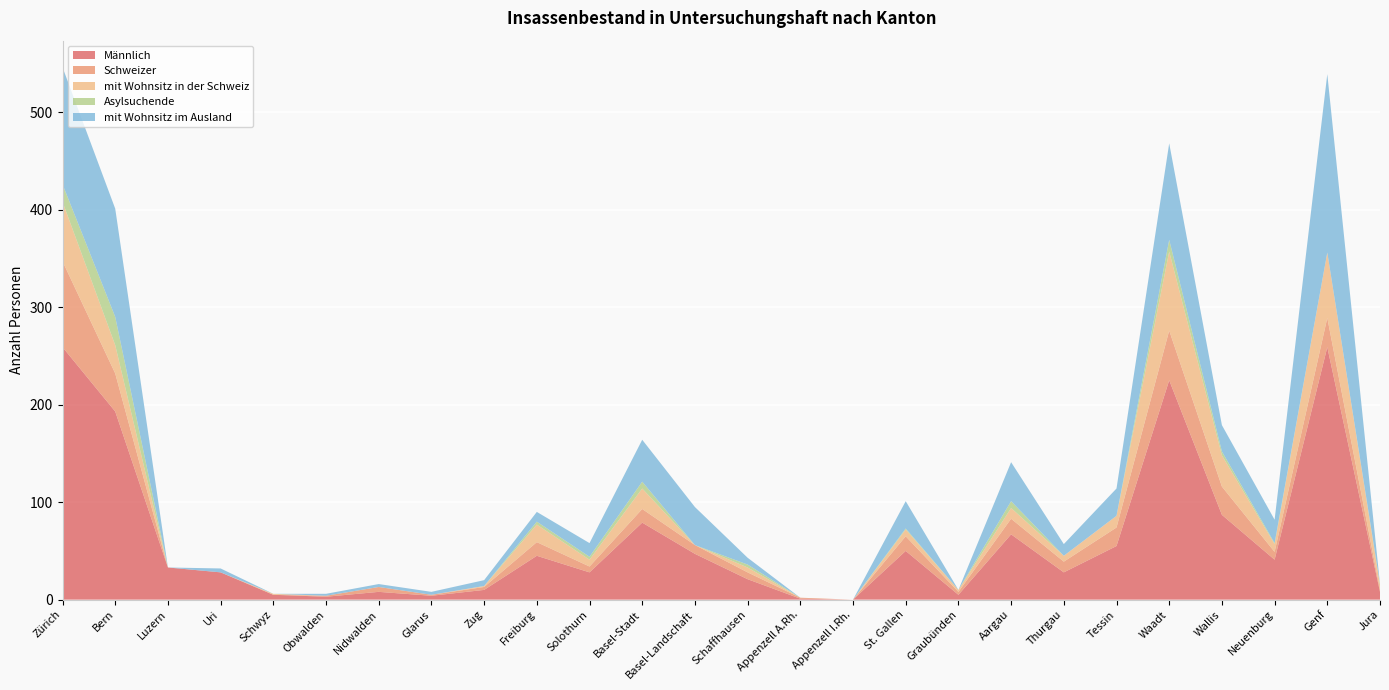

Reading left to right, list all the values displayed in this chart.

Männlich: 259	193	33	28	5	3	8	4	10	45	28	79	47	21	1	0	50	5	67	28	55	225	87	41	259	8
Schweizer: 88	39	0	0	0	1	5	1	3	14	6	14	9	7	1	0	15	3	16	11	19	51	29	8	30	2
mit Wohnsitz in der Schweiz: 61	29	0	0	1	0	0	0	1	18	7	21	0	5	0	0	7	2	11	6	12	81	32	8	67	5
Asylsuchende: 18	29	0	0	0	0	0	0	0	3	3	7	0	3	0	0	1	0	7	0	0	12	4	1	0	1
mit Wohnsitz im Ausland: 120	111	0	4	0	2	3	3	6	10	14	43	39	7	0	0	28	0	40	12	28	99	27	24	183	0